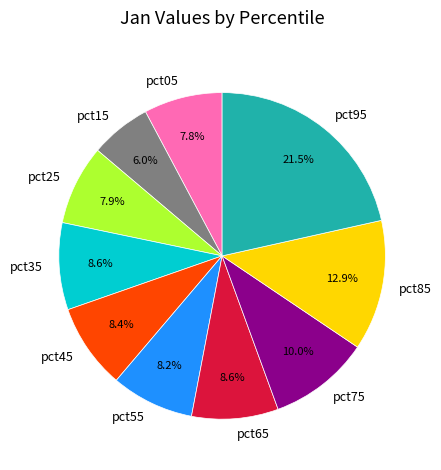

Between pct75 and pct05, which is larger?

pct75